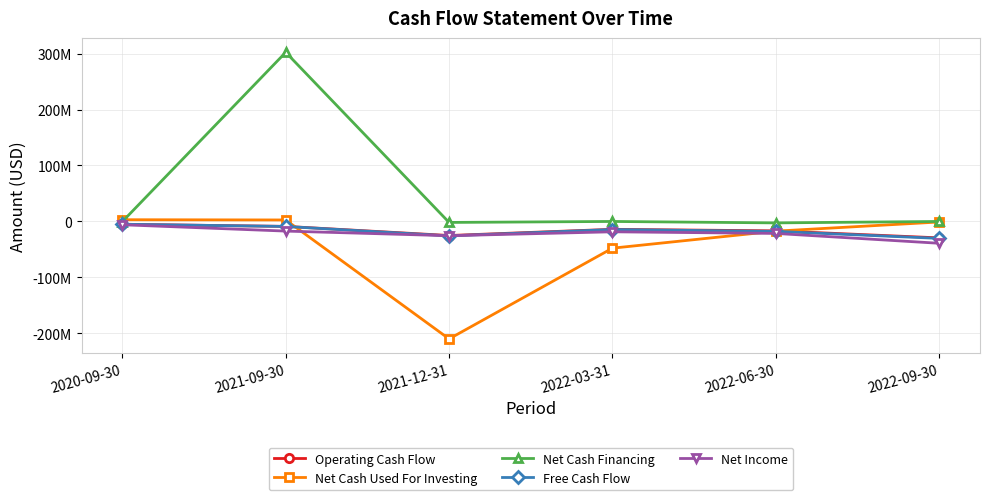

What are all the series names shown in the legend?

Operating Cash Flow, Net Cash Used For Investing, Net Cash Financing, Free Cash Flow, Net Income